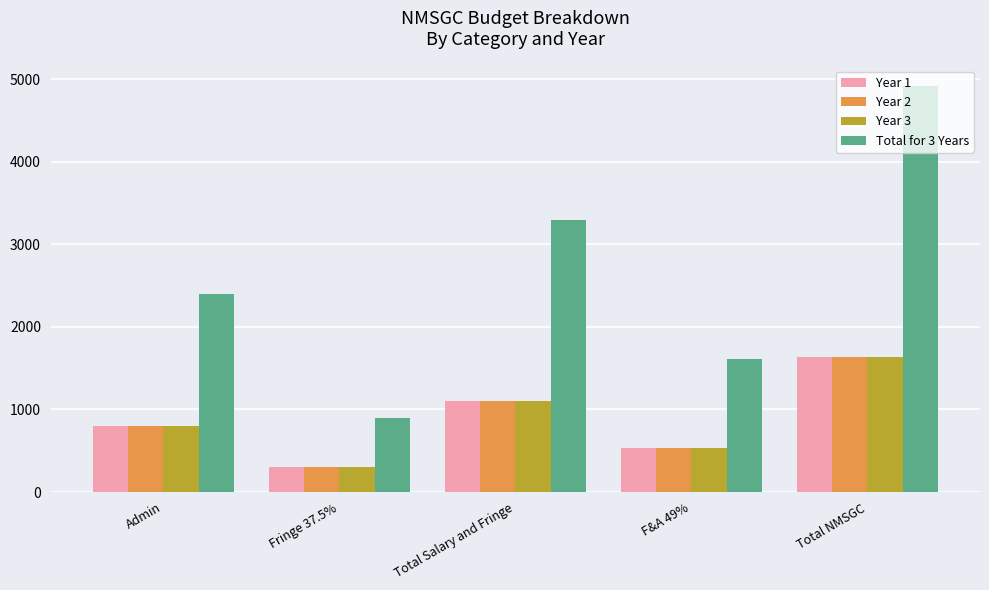

Rank the categories by Total for 3 Years value from highest to lowest.

Total NMSGC, Total Salary and Fringe, Admin, F&A 49%, Fringe 37.5%